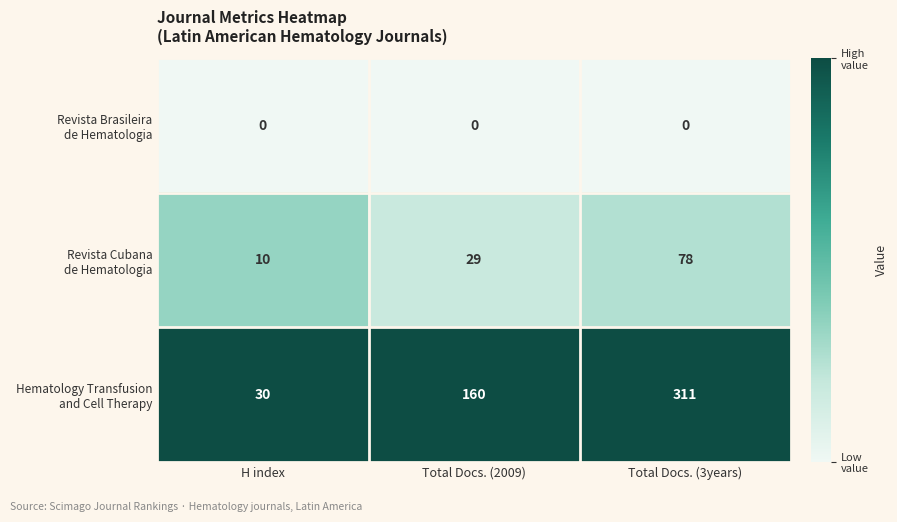

What is the total value across all series at Total Docs. (3years)?

389